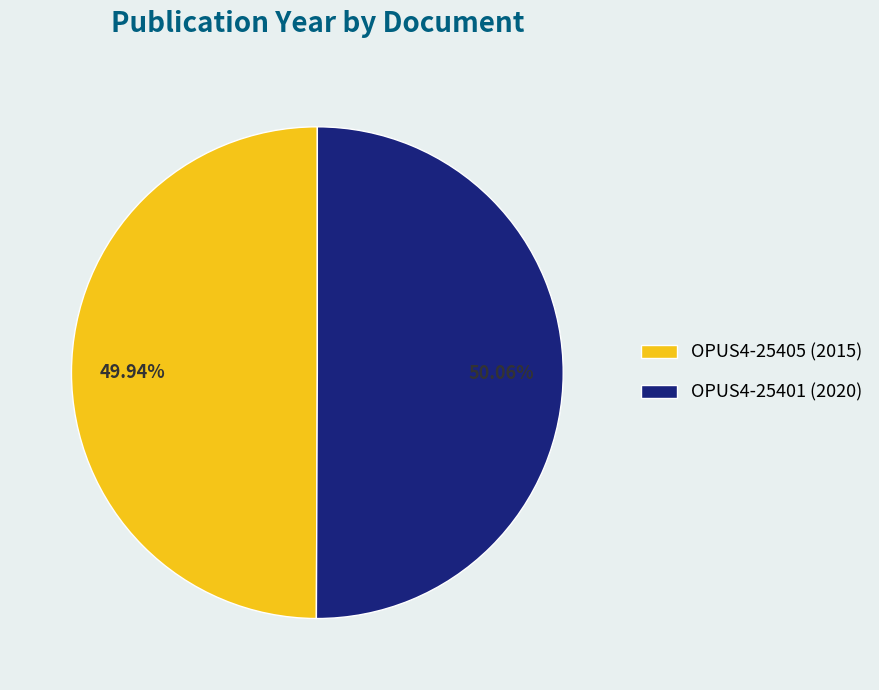

Is there a majority slice in this chart?

Yes